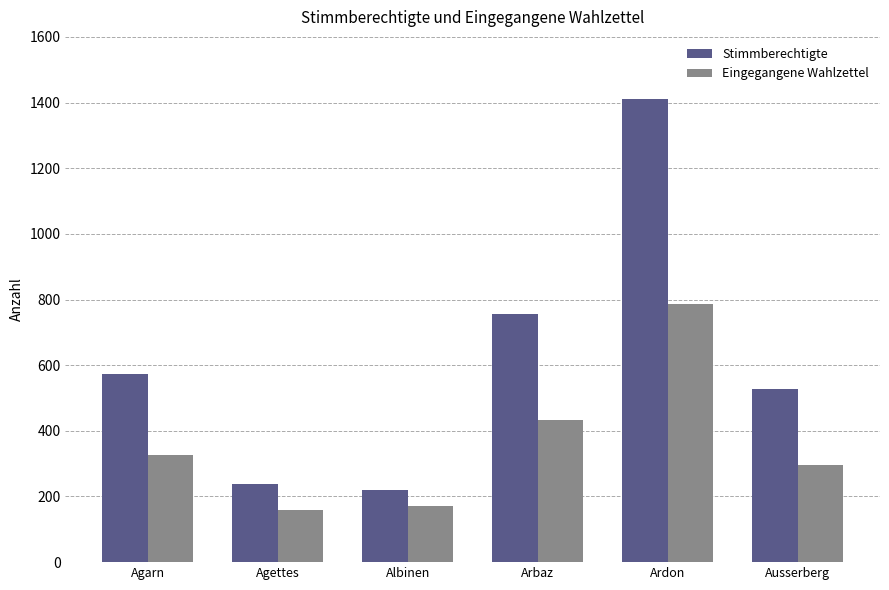

At Ardon, list the series in order from smallest to largest.

Eingegangene Wahlzettel, Stimmberechtigte